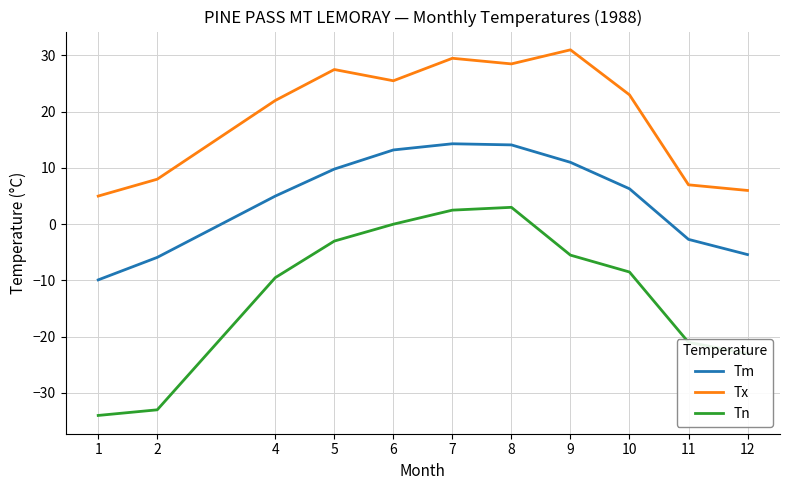

In Tx, how many points are higher than both neighbors (excluding endpoints)?

3